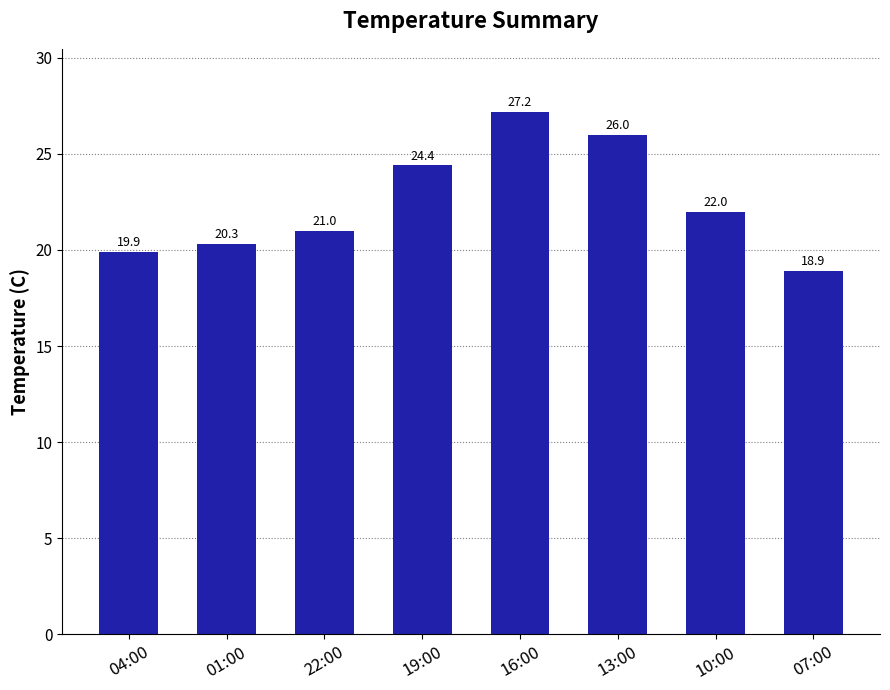

How many data points are less than 22?

4